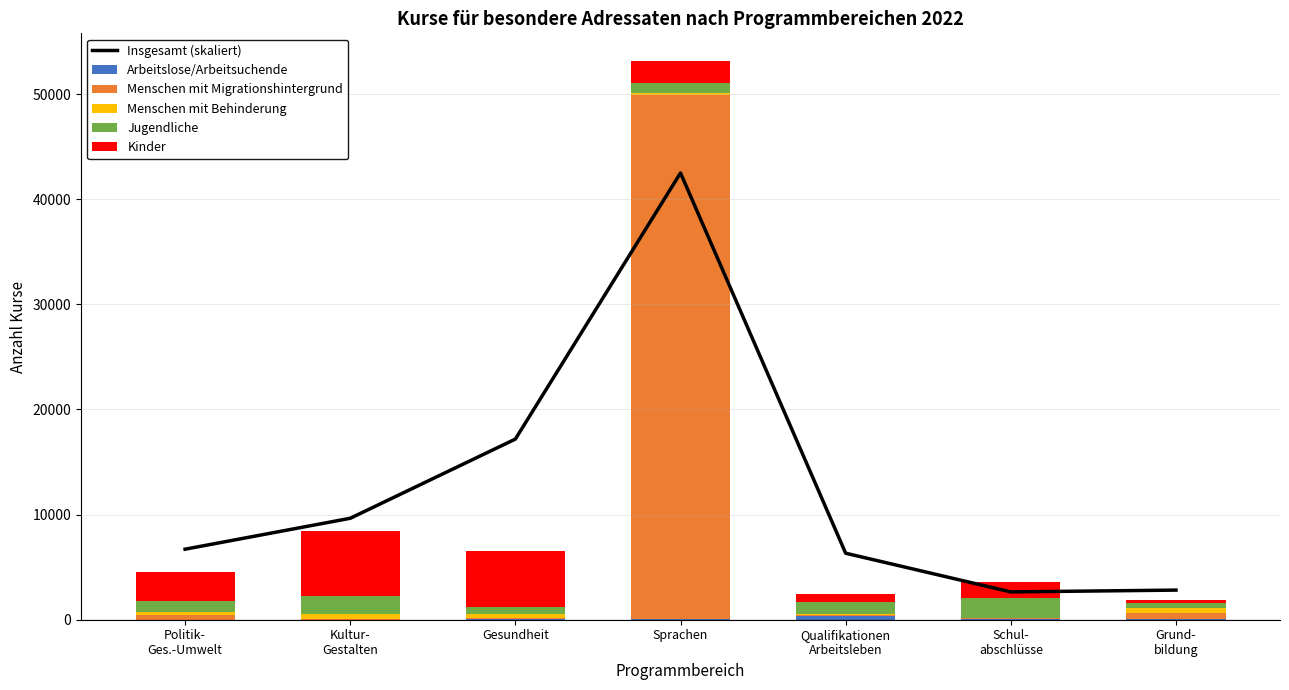

The value of Menschen mit Behinderung at Qualifikationen
Arbeitsleben is 106.0. True or false?

True